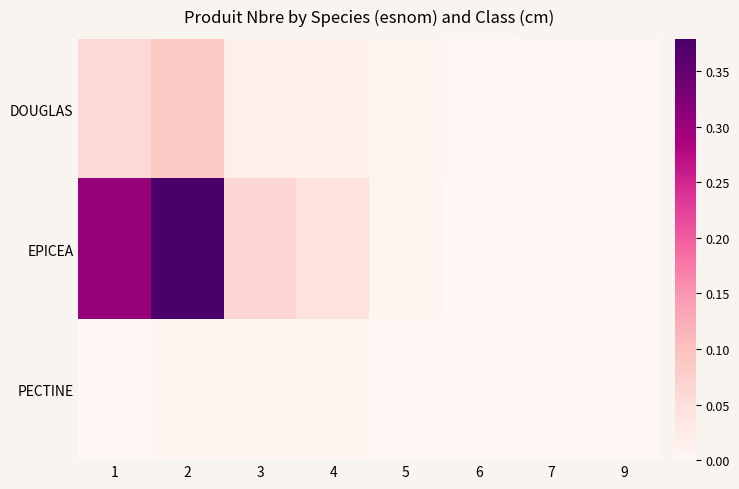

Which label corresponds to the largest value in the chart?

2